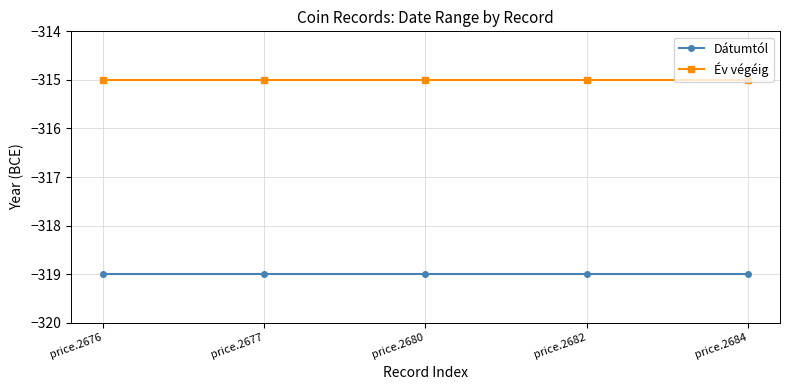

True or false: Dátumtól and Év végéig cross at least once.

False